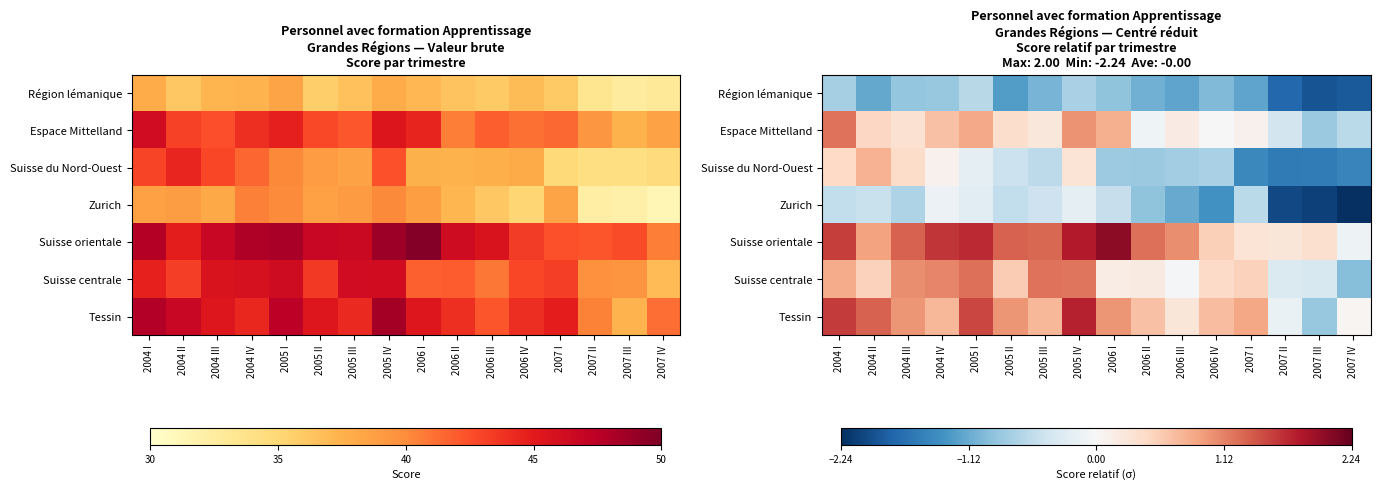

Is it true that Région lémanique equals -1.2 at 2006 III?

True